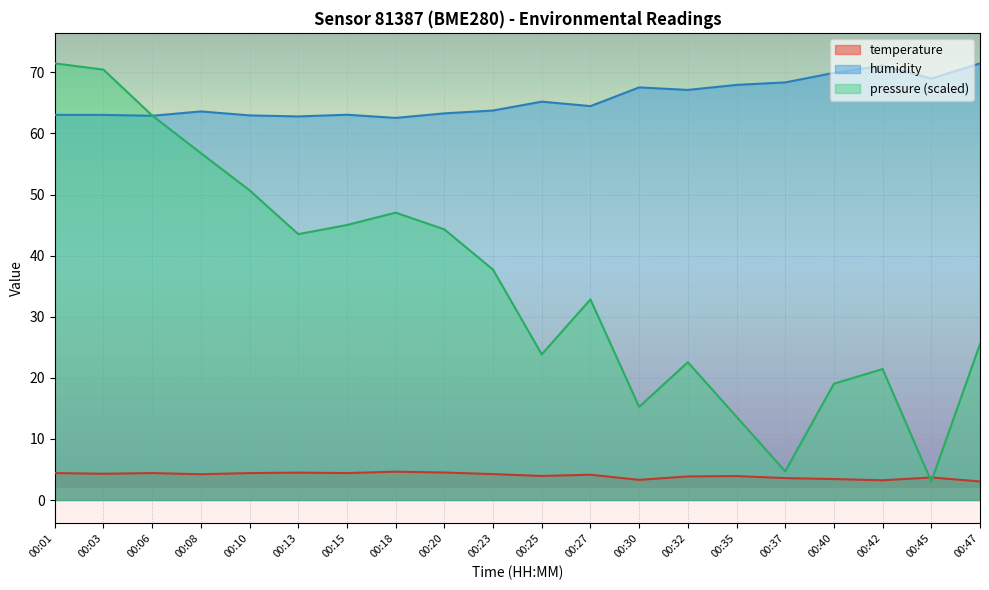

At which category does humidity reach its first local peak?

00:08